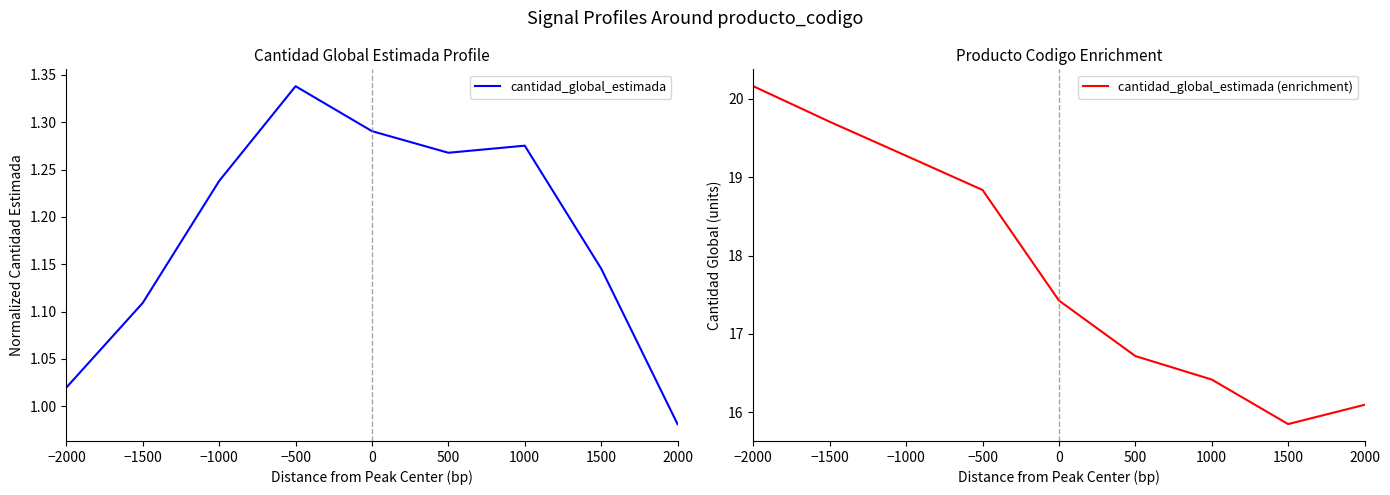

Rank the series by their maximum value, from highest to lowest.

cantidad_global_estimada (enrichment), cantidad_global_estimada